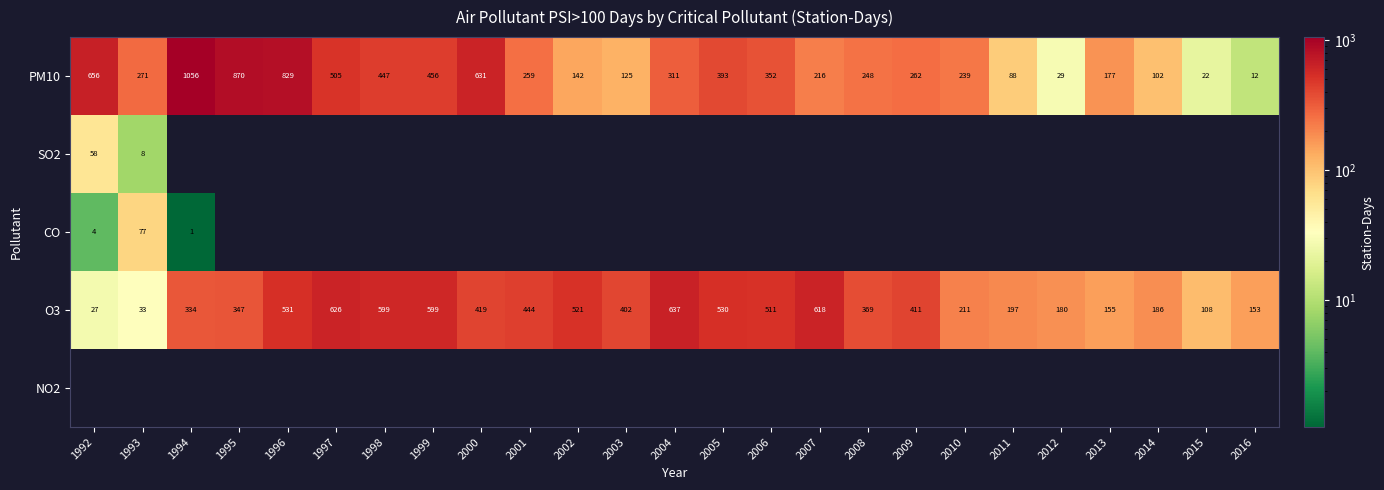

At which label does PM10 first exceed 262?

1992